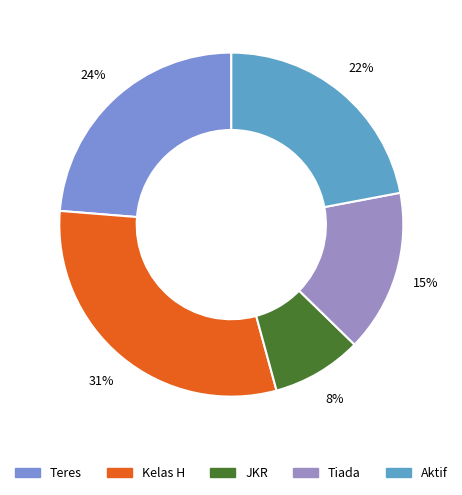

What is the smallest slice in the pie chart?

JKR